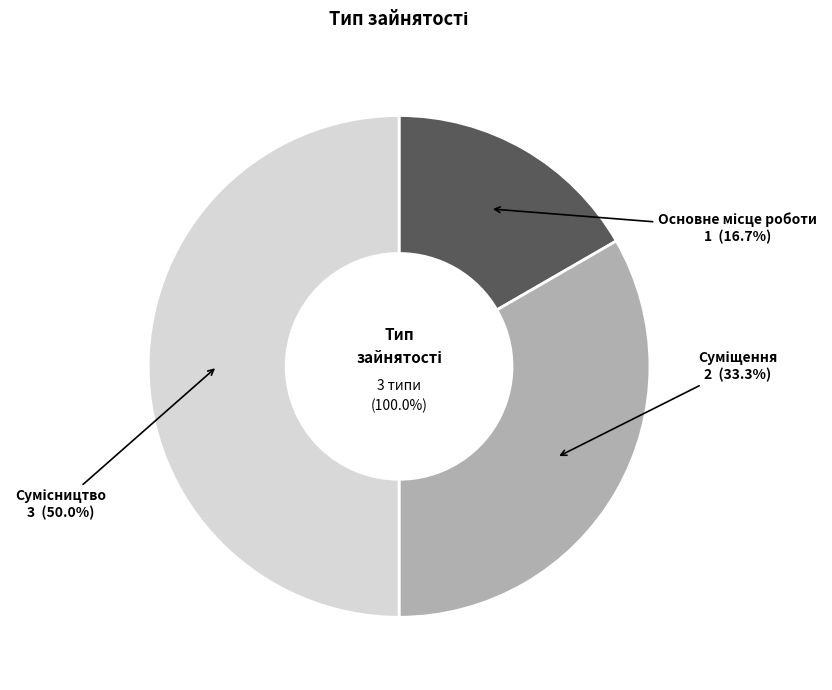

Count the number of slices in the pie.

3